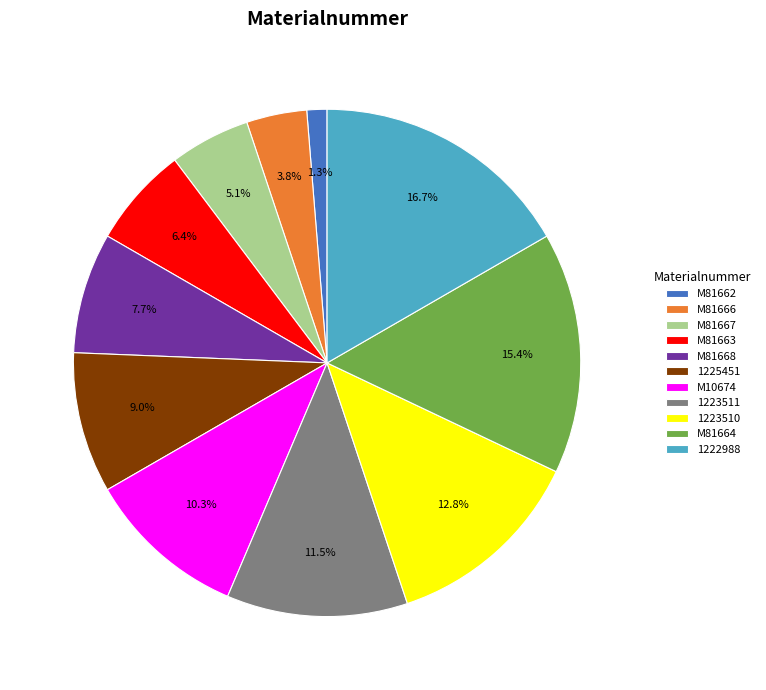

Is there any slice that represents more than half of the pie?

No